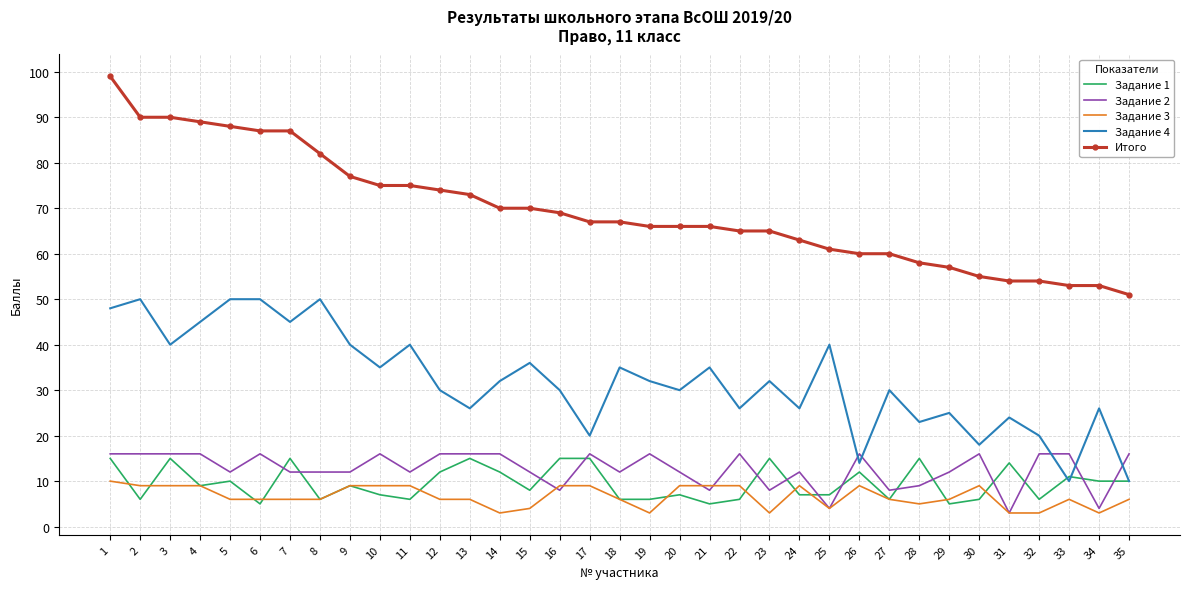

True or false: Задание 1 has a value of 5 at 34.

False